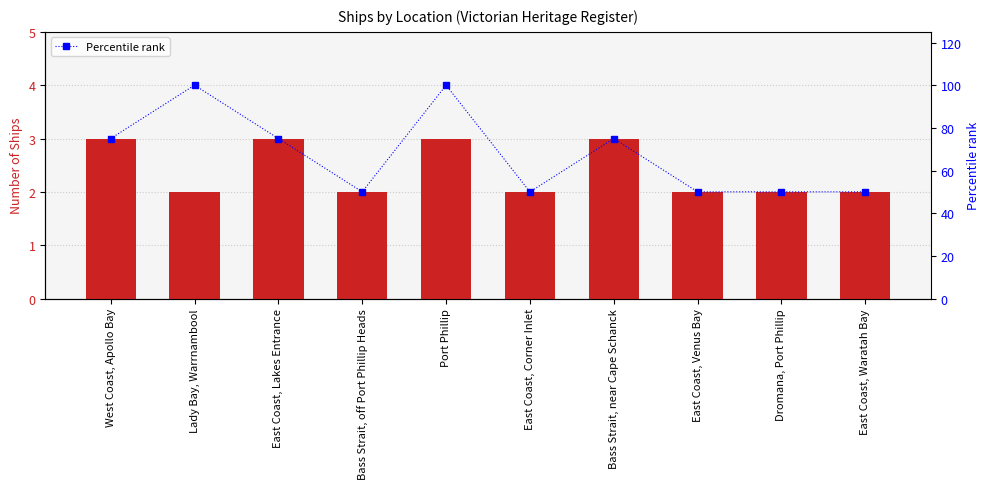

How many series are shown in this chart?

2